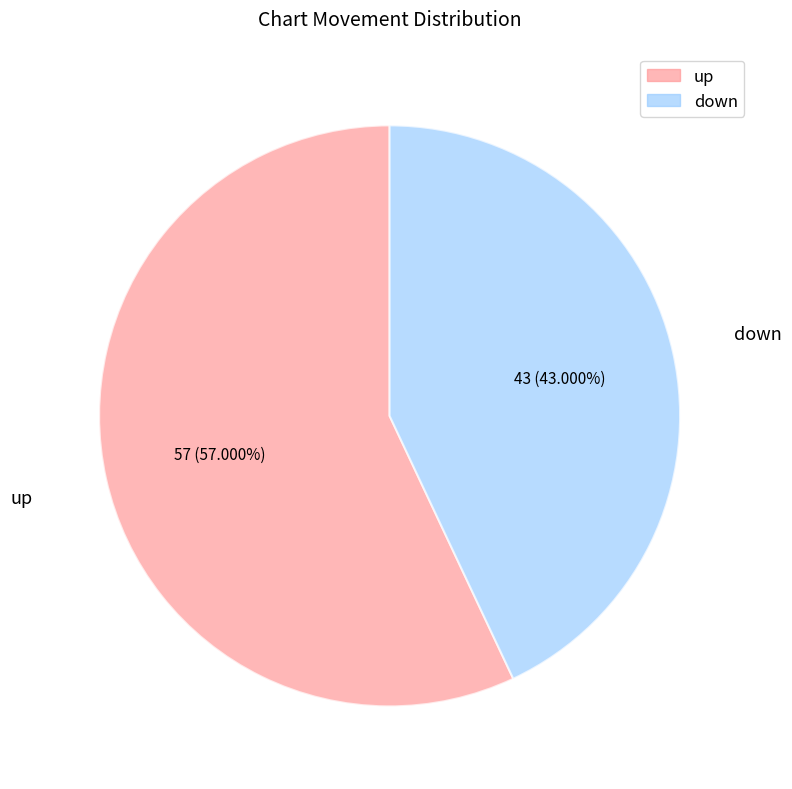

Which category accounts for the majority?

up